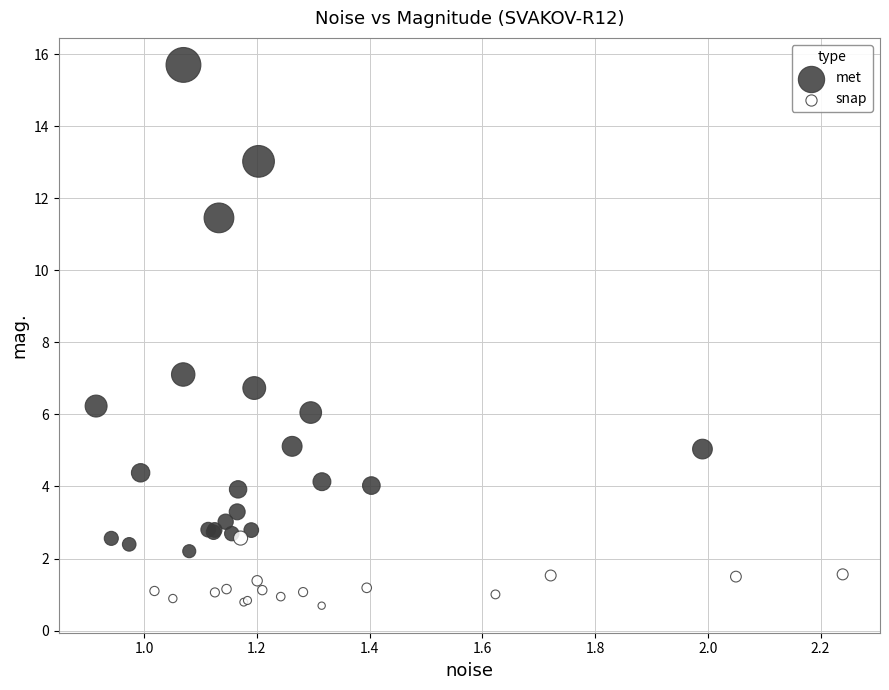

What are all the series names shown in the legend?

met, snap